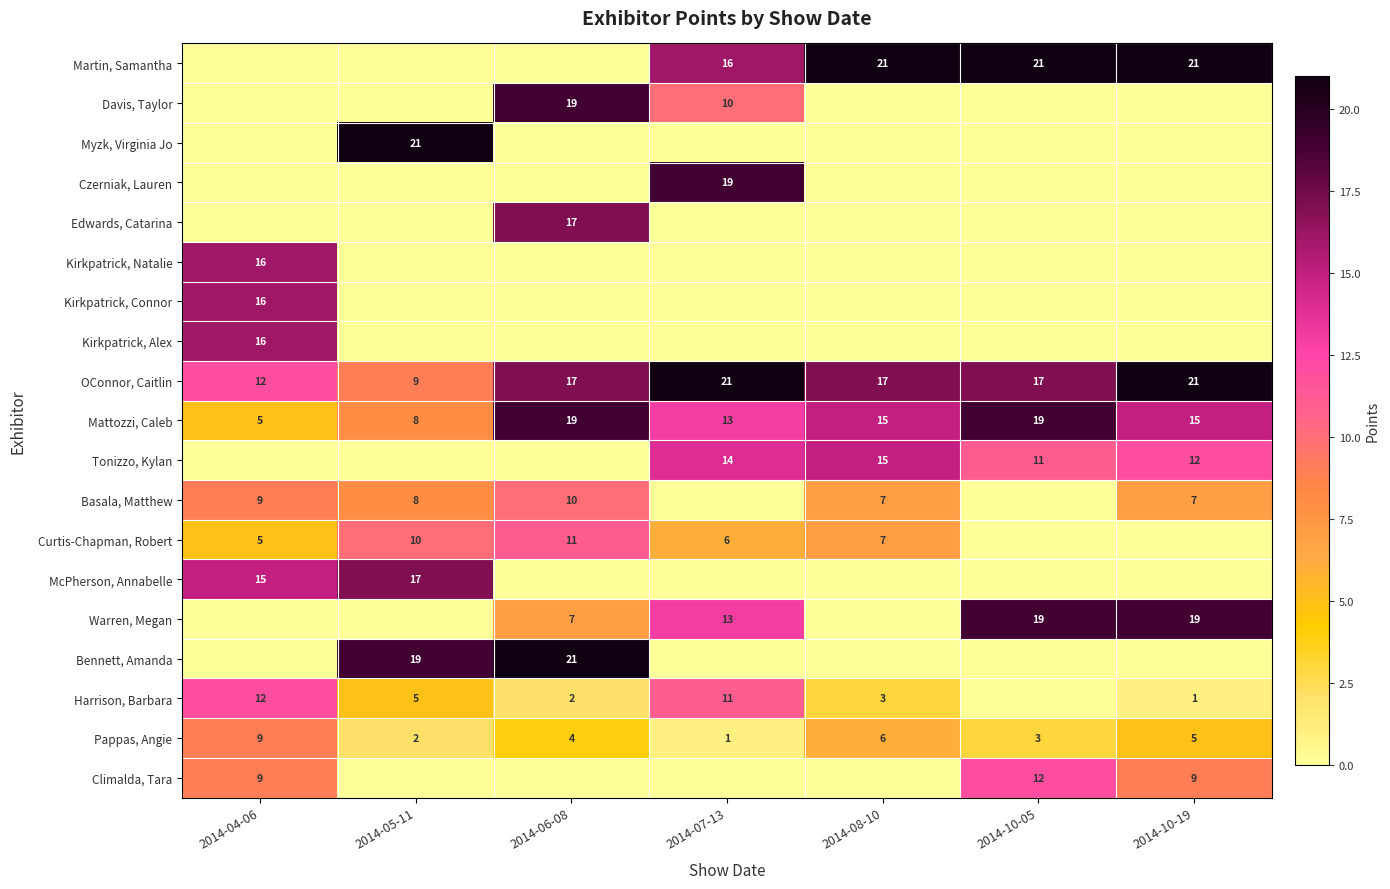

Read the OConnor, Caitlin value at 2014-04-06.

12